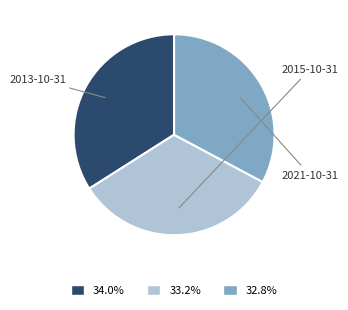

Which slice is the largest?

2013-10-31